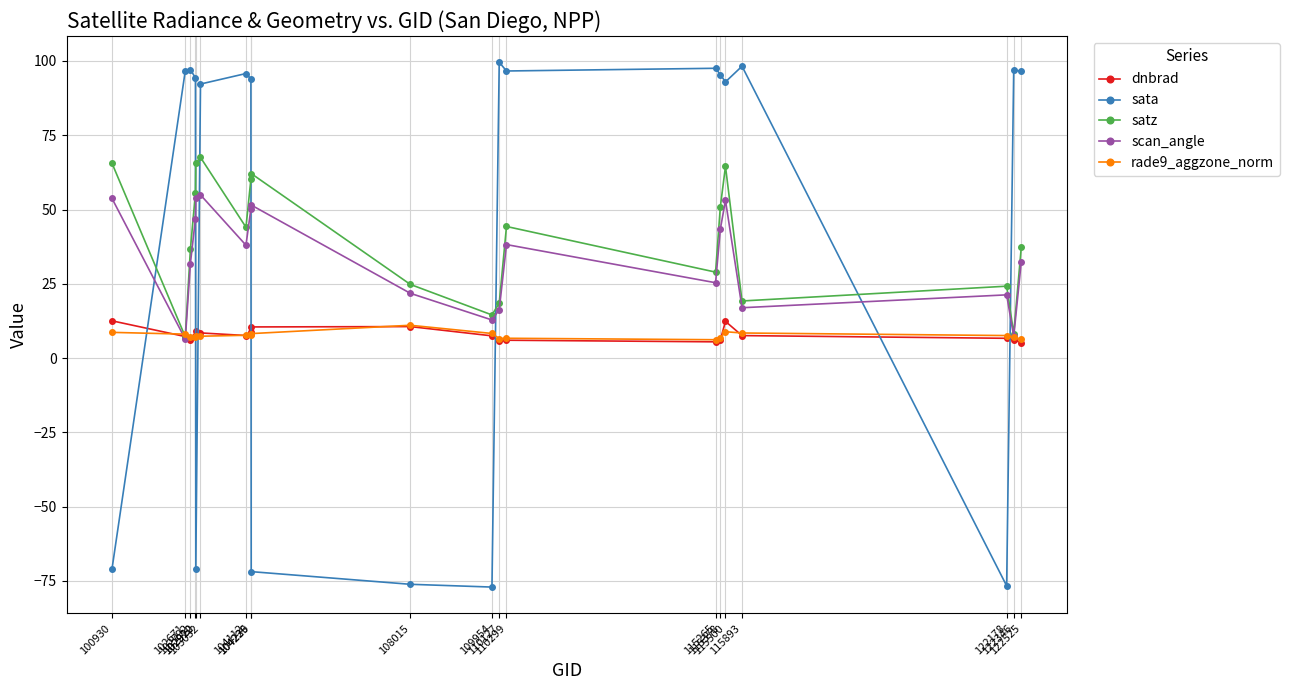

Which series has the widest spread of values?

sata